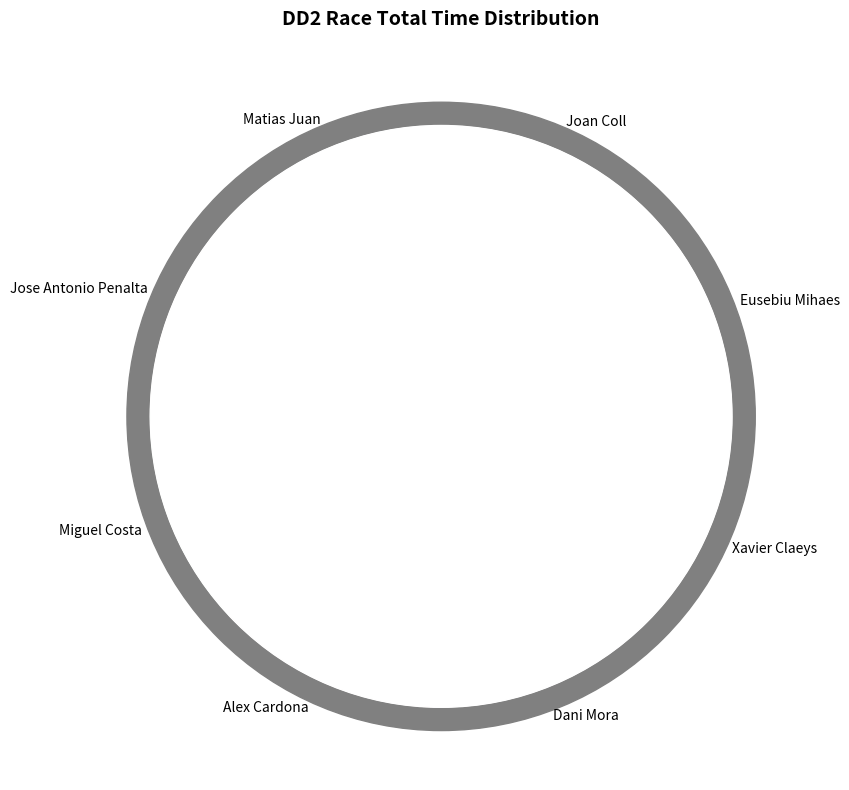

To the nearest percent, what percentage of the pie is Alex Cardona?

12%